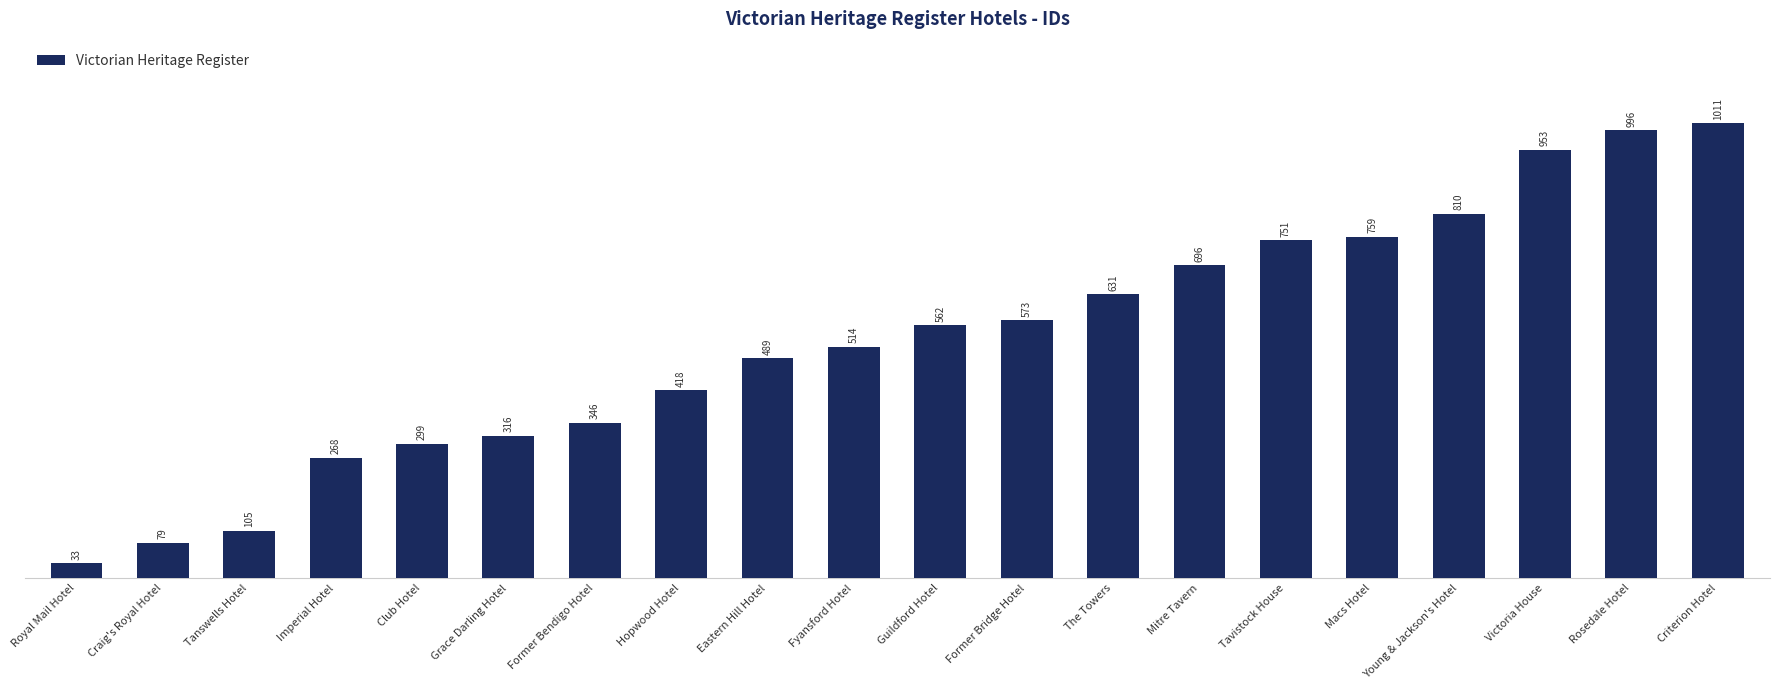

Reading left to right, list all the values displayed in this chart.

33	79	105	268	299	316	346	418	489	514	562	573	631	696	751	759	810	953	996	1011